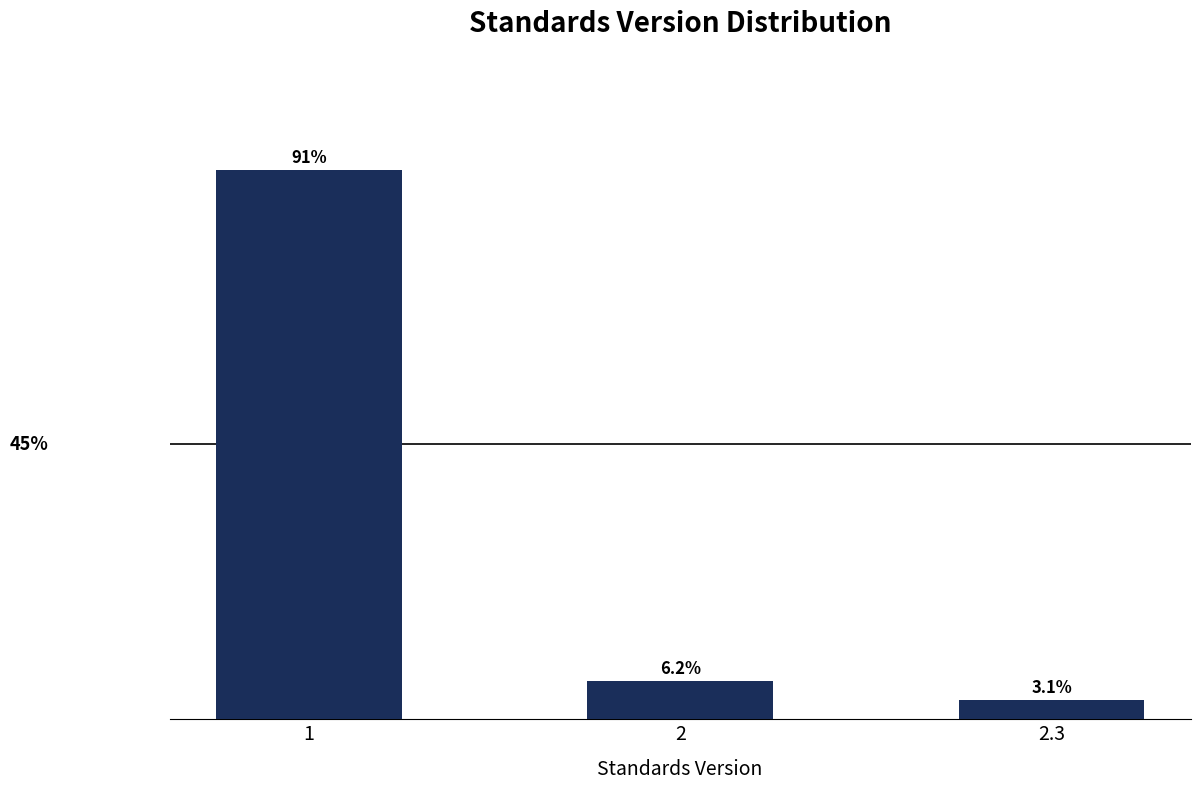

Rank the categories by value from highest to lowest.

1, 2, 2.3